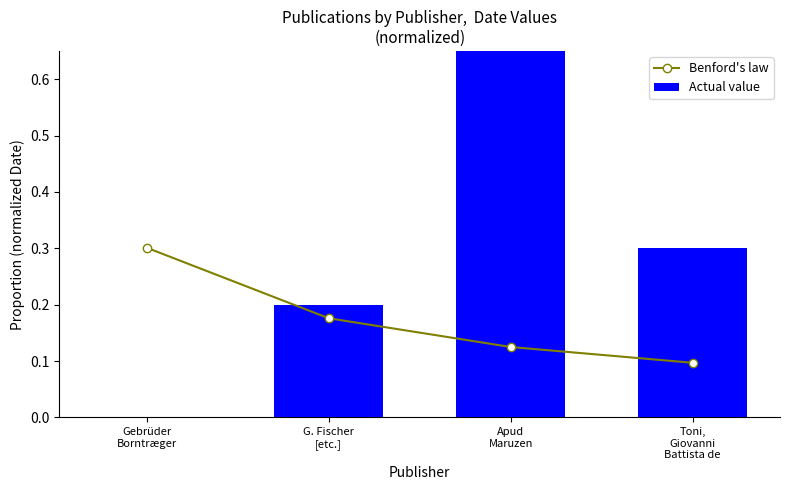

The Benford's law series shows 0.4 at Gebrüder
Borntræger. True or false?

False